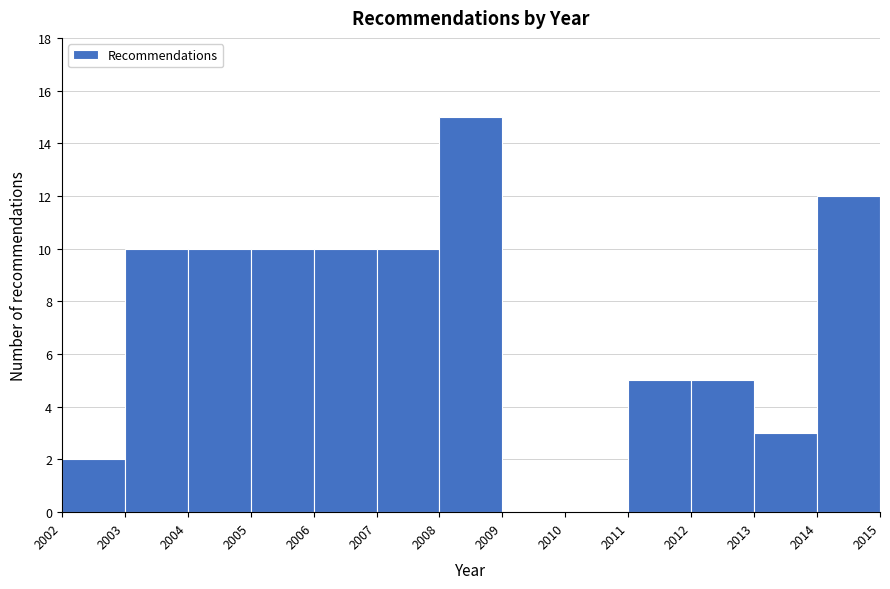

Reading left to right, list every bar in this chart as the range it spans on the x-axis followed by its height. The values are not printed on the chart, so give them approximately, as read against the axis.

2002 to 2003: 2
2003 to 2004: 10
2004 to 2005: 10
2005 to 2006: 10
2006 to 2007: 10
2007 to 2008: 10
2008 to 2009: 15
2009 to 2010: 0
2010 to 2011: 0
2011 to 2012: 5
2012 to 2013: 5
2013 to 2014: 3
2014 to 2015: 12